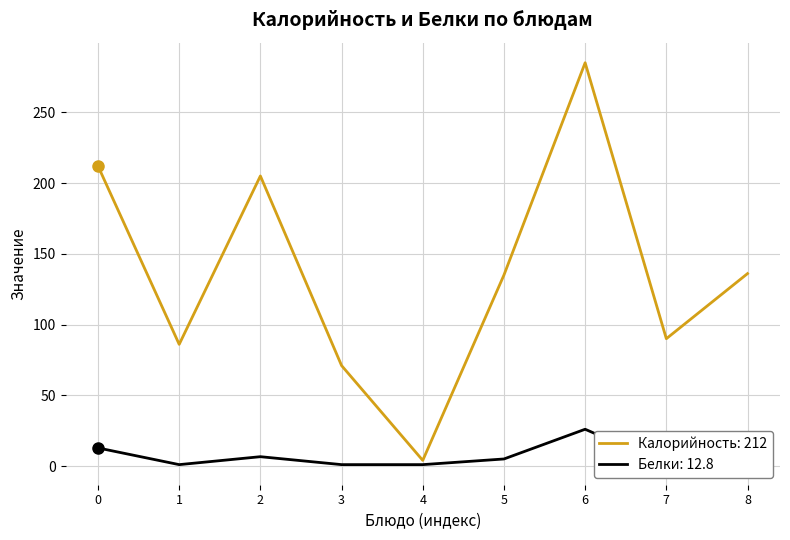

Reading right to left, extract all data points from this chart.

Калорийность: 136.0	90.0	285.0	135.0	4.0	71.0	205.0	86.0	212.0
Белки: 3.0	1.0	26.0	5.0	1.0	1.0	6.6	1.0	12.8